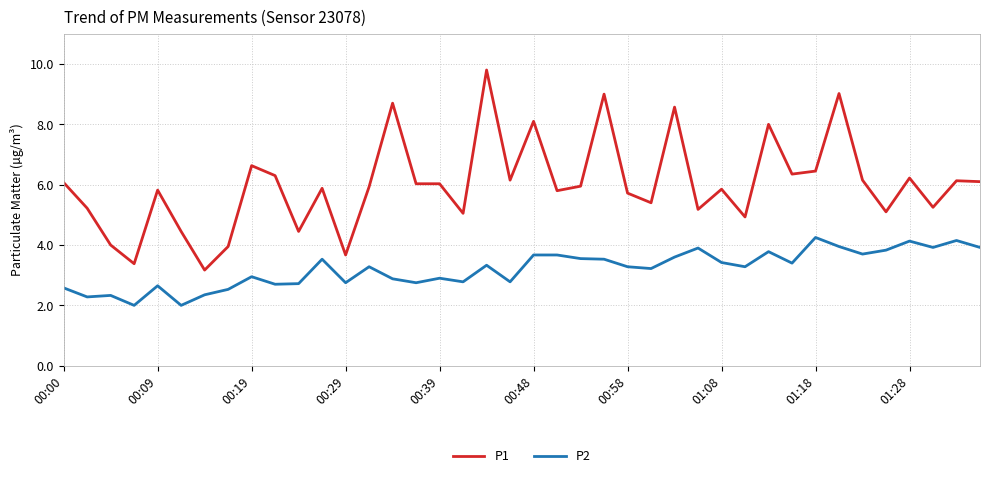

What is the highest value of the P1 series?

9.8